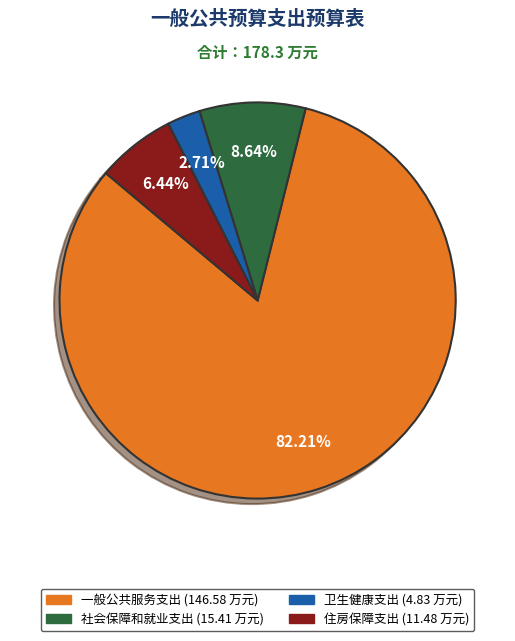

Between 住房保障支出 and 卫生健康支出, which is larger?

住房保障支出